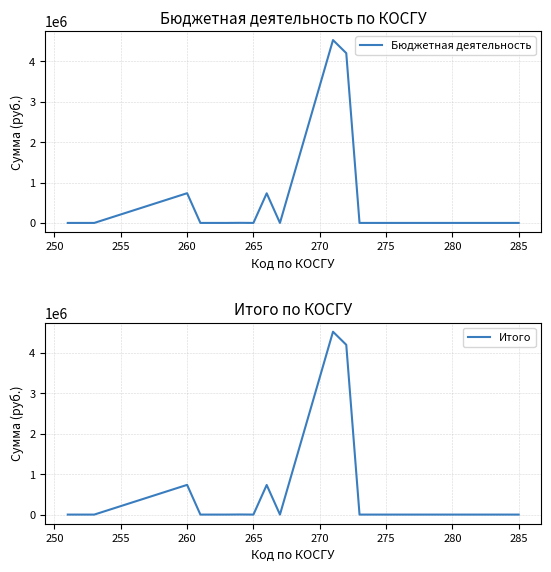

Rank the series by their maximum value, from highest to lowest.

Бюджетная деятельность, Итого